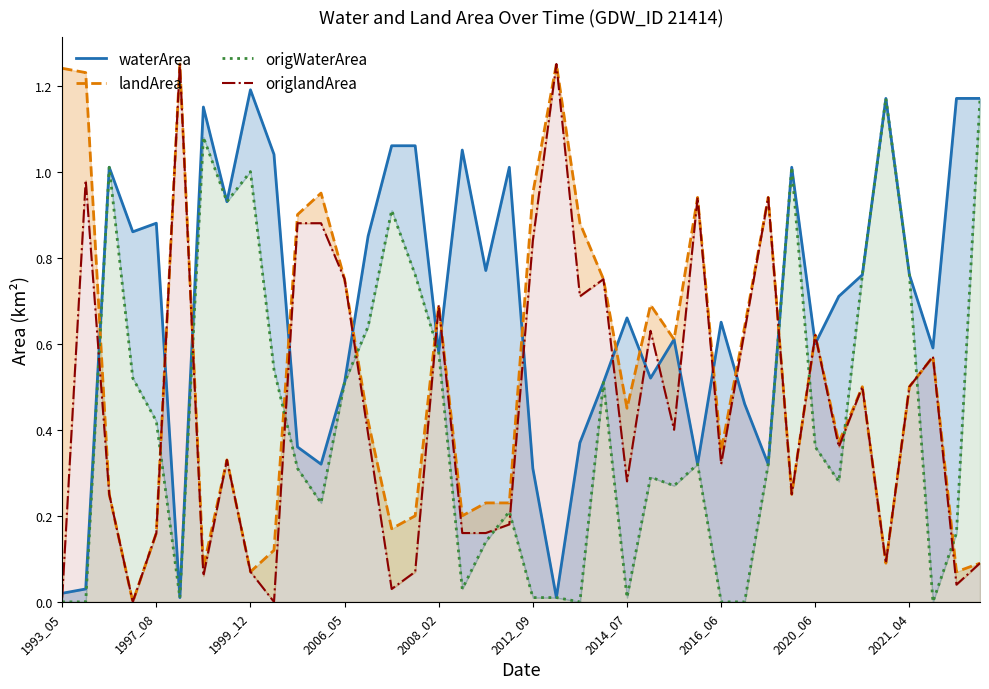

Between 10 and 25, which series saw the biggest shift?

origlandArea